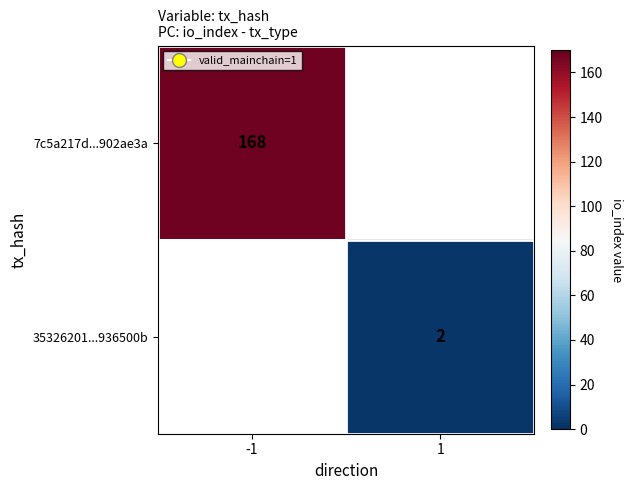

How many distinct data groups are displayed?

2